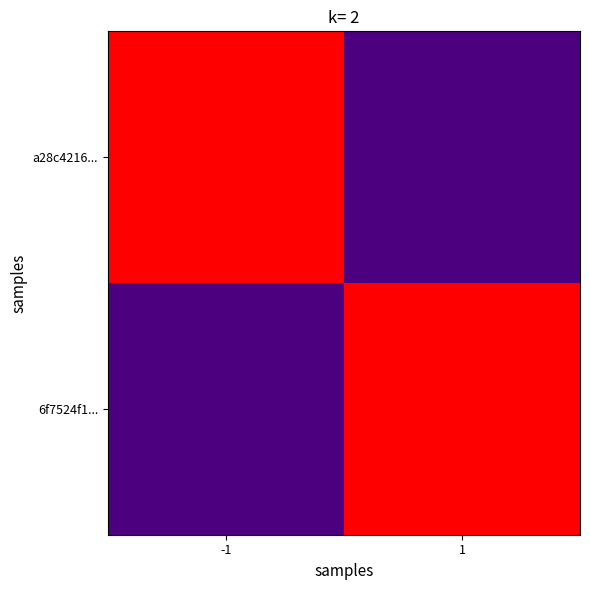

What is the total value across all series at 1?

6